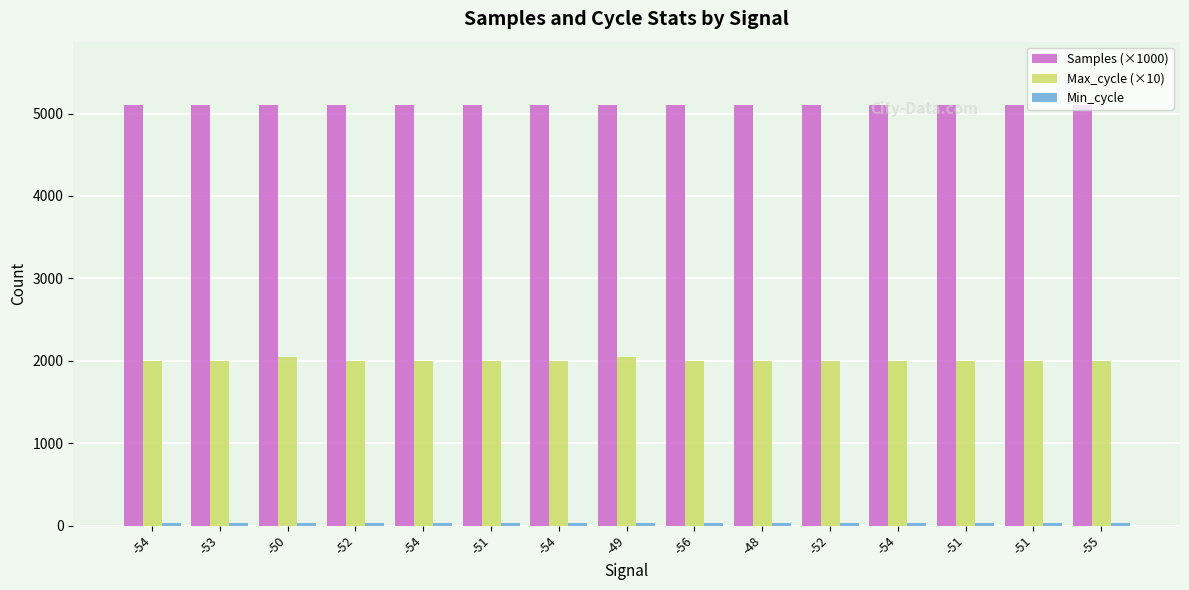

At which label does Samples (×1000) first exceed 5106?

-54